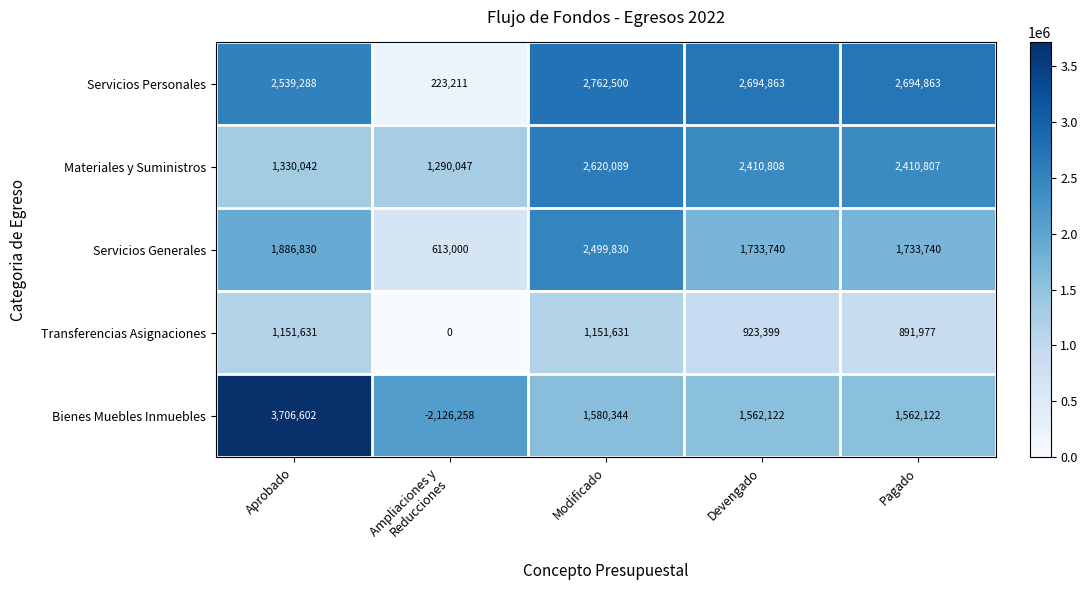

At which category is the sum across all series the highest?

Modificado